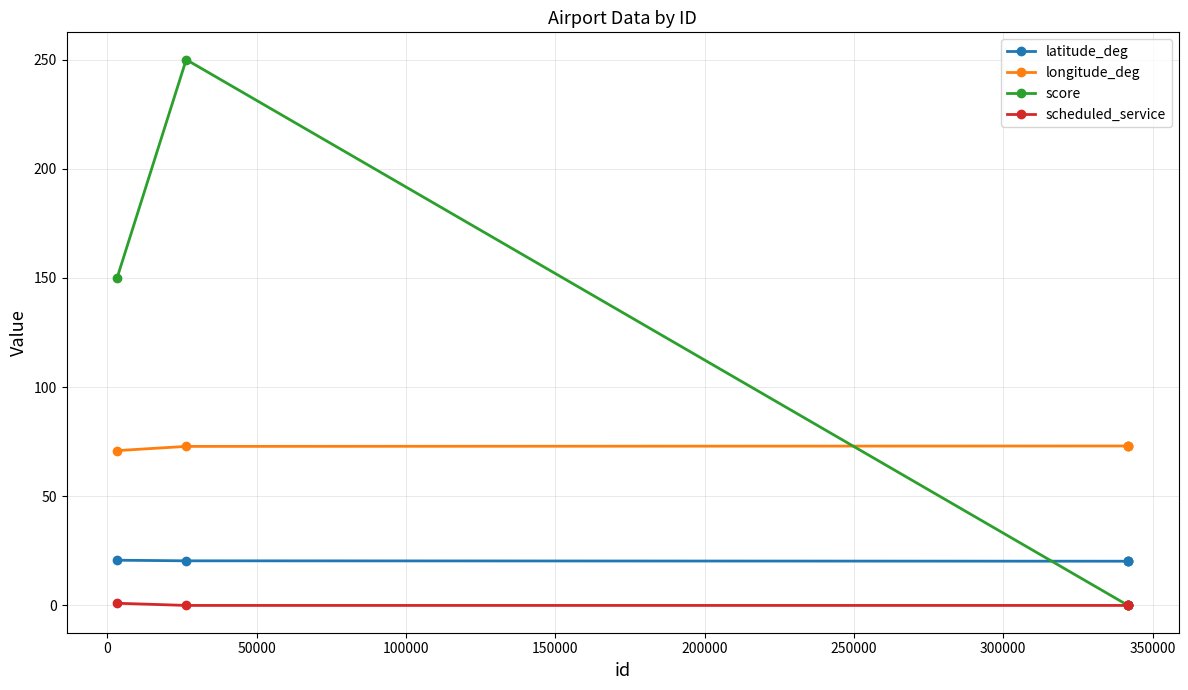

At how many categories does at least one series exceed 7?

5